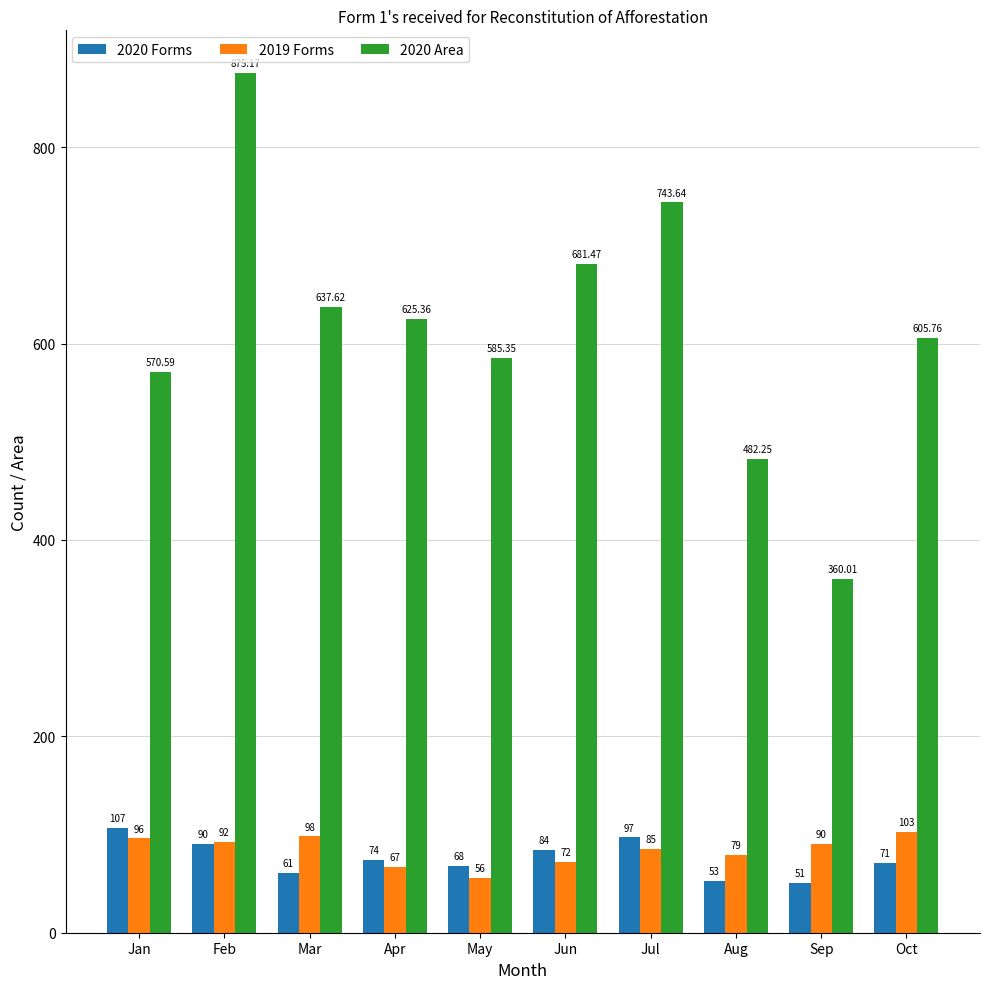

What is the difference between the 2019 Forms values at Oct and Mar?

5.0